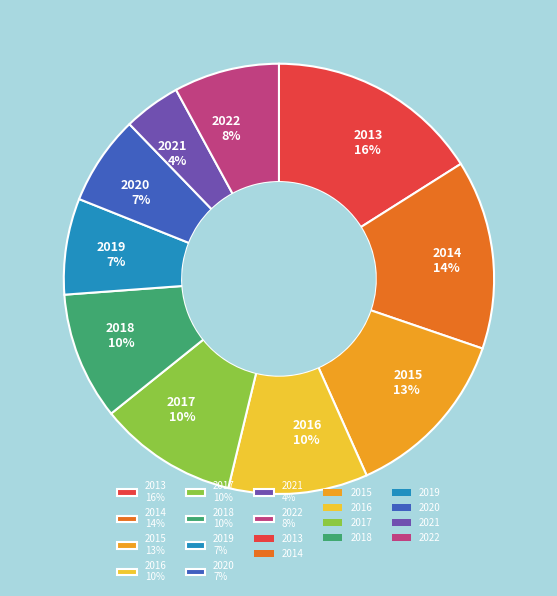

Is the sum of 2013 16% and 2020 7% greater than half?

No